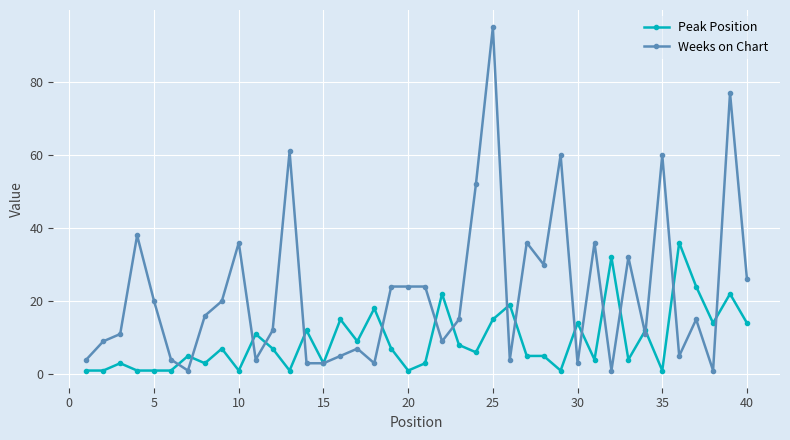

List the series in order of their overall mean, highest first.

Weeks on Chart, Peak Position